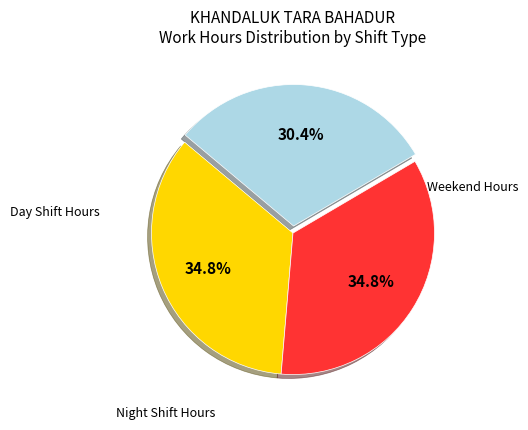

Does any single category account for the majority?

No